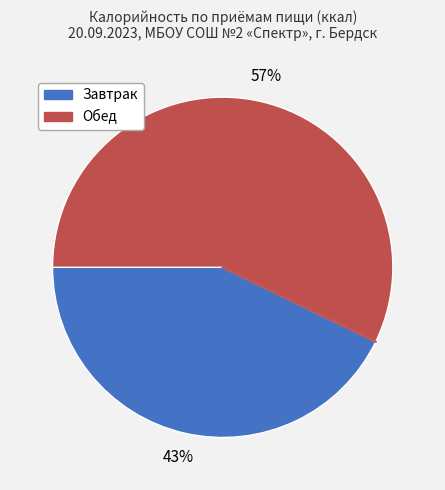

How many slices are in this pie chart?

2